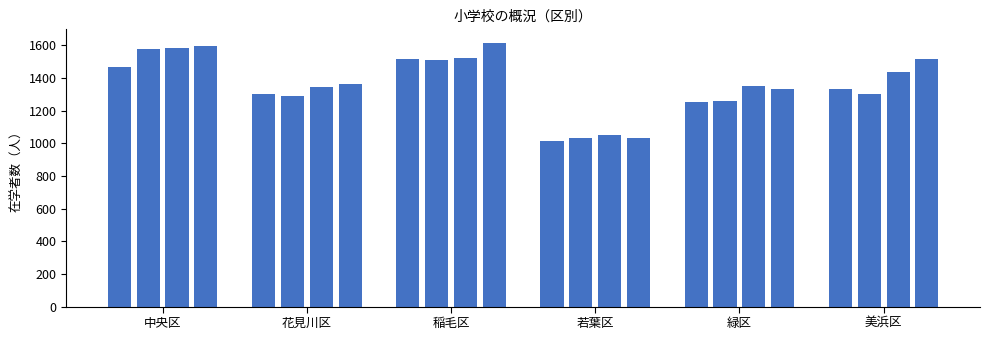

What is the value of the 9th bar from the left?

1517